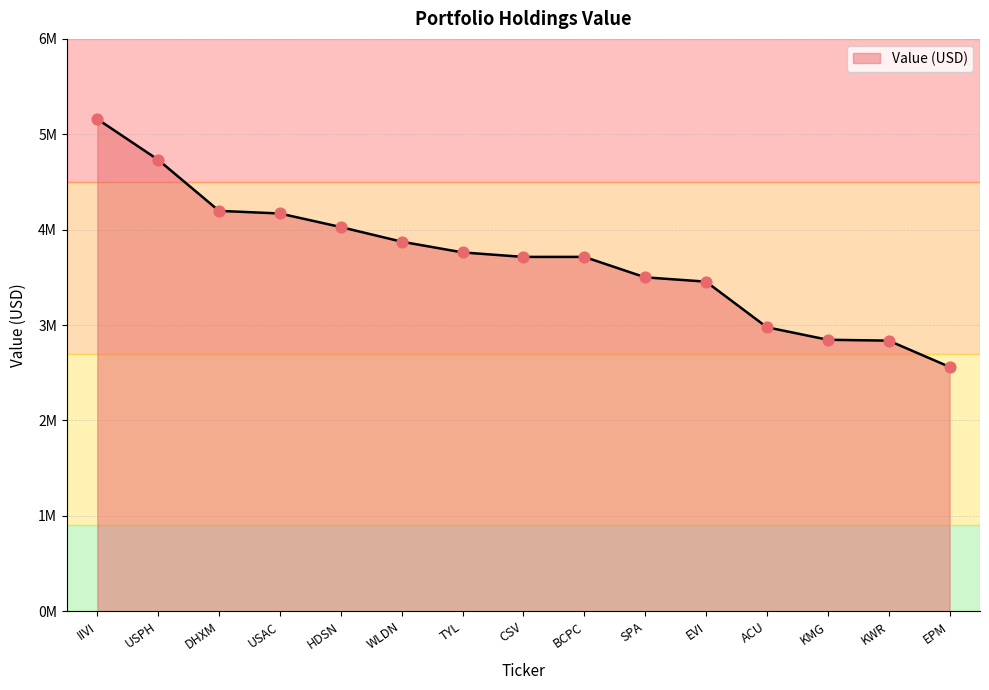

Which has a higher value, TYL or ACU?

TYL